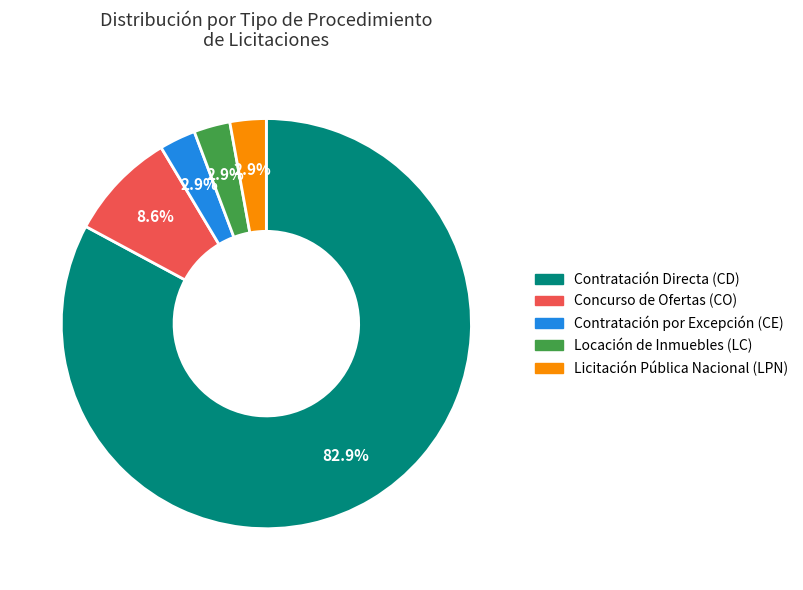

True or false: Locación de Inmuebles (LC) accounts for 13% of the total.

False